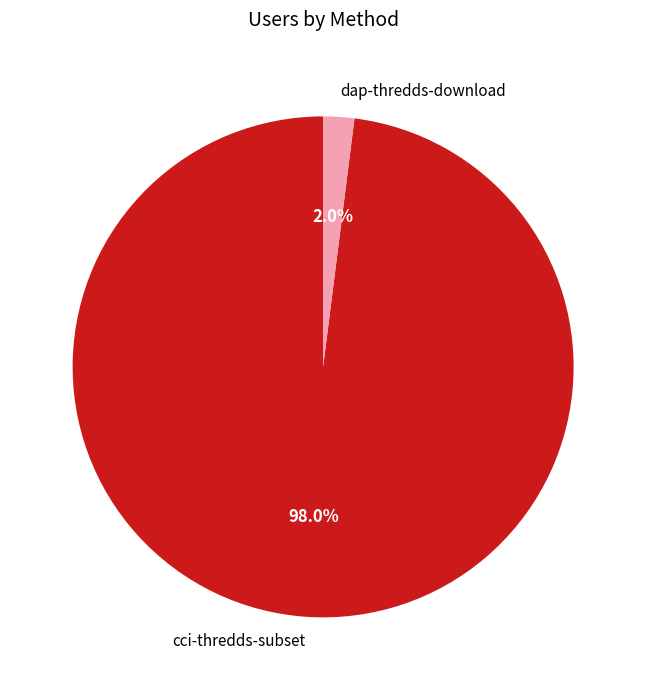

Which category accounts for the majority?

cci-thredds-subset